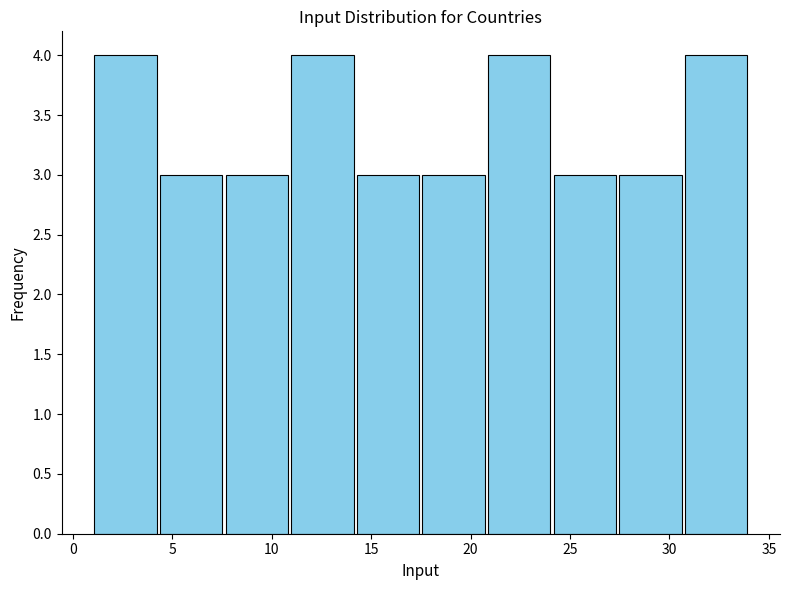

Reading left to right, list every bar in this chart as the range it spans on the x-axis followed by its height. Neither the bar edges nor the heights are printed on the chart, so give them approximately, as read against the axes.

1.0 to 4.3: 4
4.3 to 7.6: 3
7.6 to 10.9: 3
10.9 to 14.2: 4
14.2 to 17.5: 3
17.5 to 20.8: 3
20.8 to 24.1: 4
24.1 to 27.4: 3
27.4 to 30.7: 3
30.7 to 34.0: 4